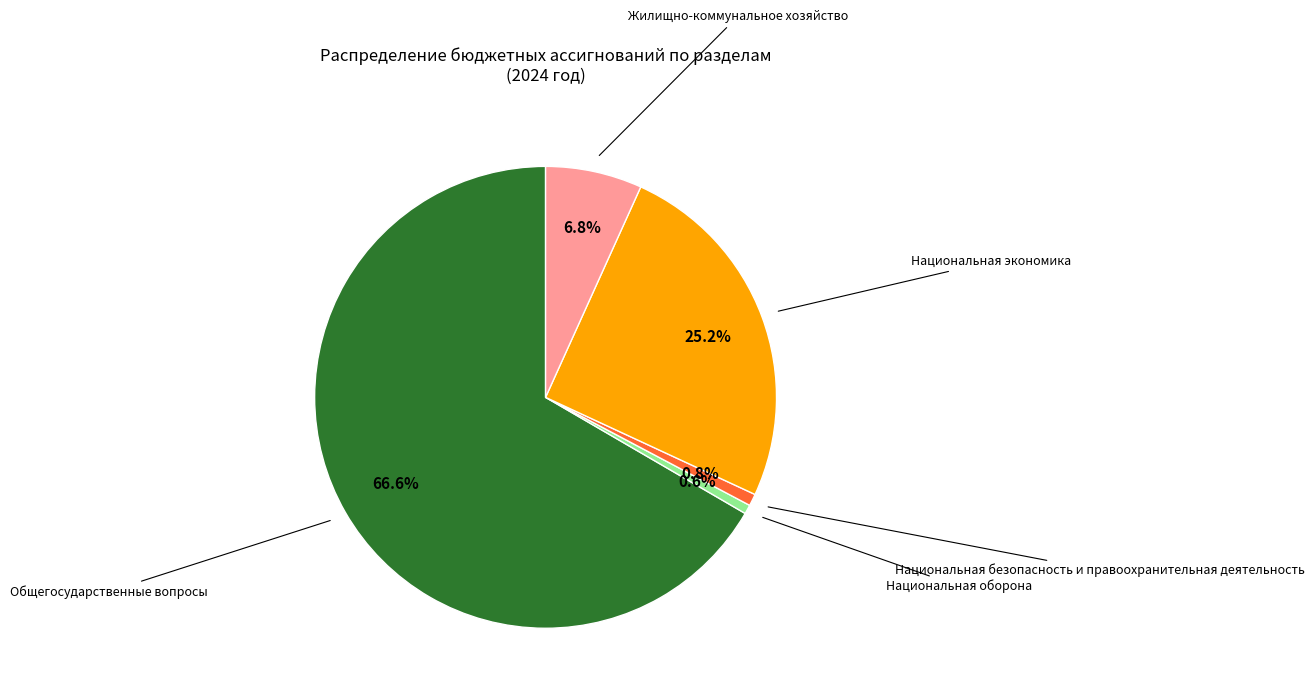

Is there any slice that represents more than half of the pie?

Yes